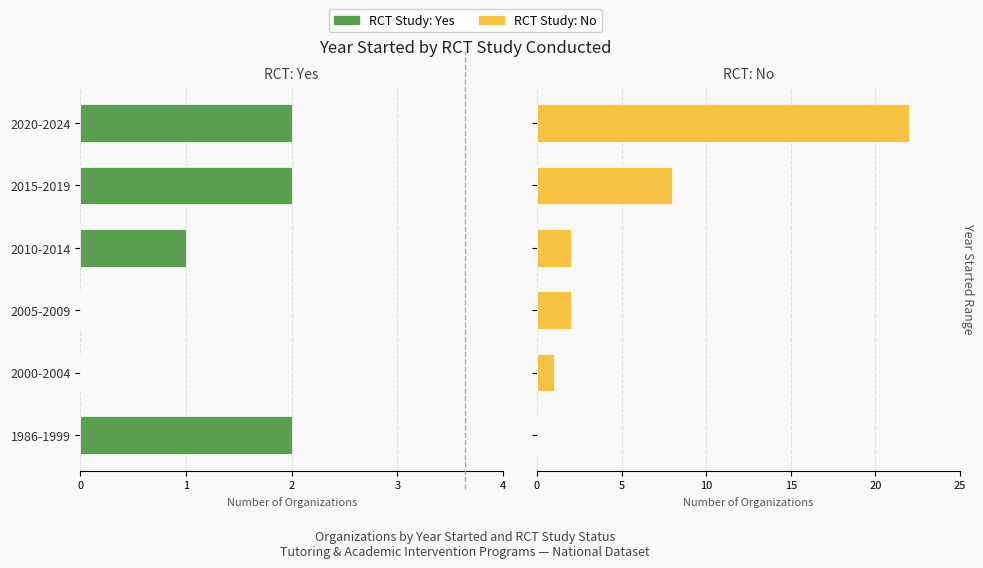

Does the chart contain stacked bars?

No